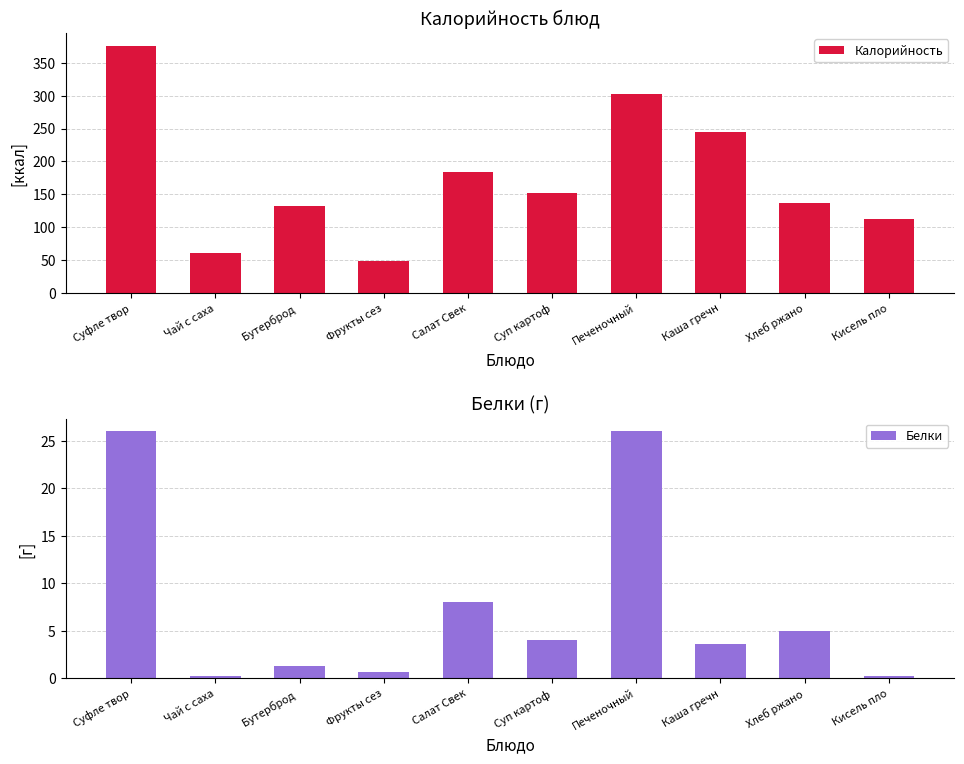

True or false: Калорийность has a value of 302.0 at Печеночный.

True